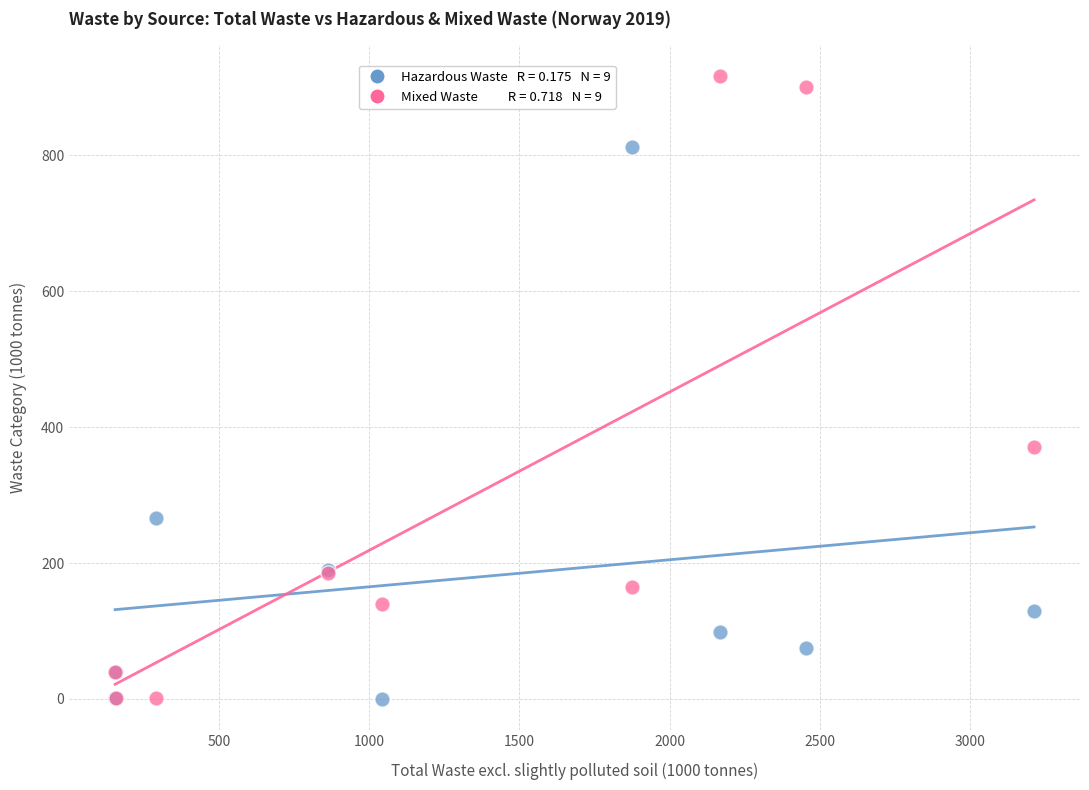

Across all series, what Y value is closest to 458?

370